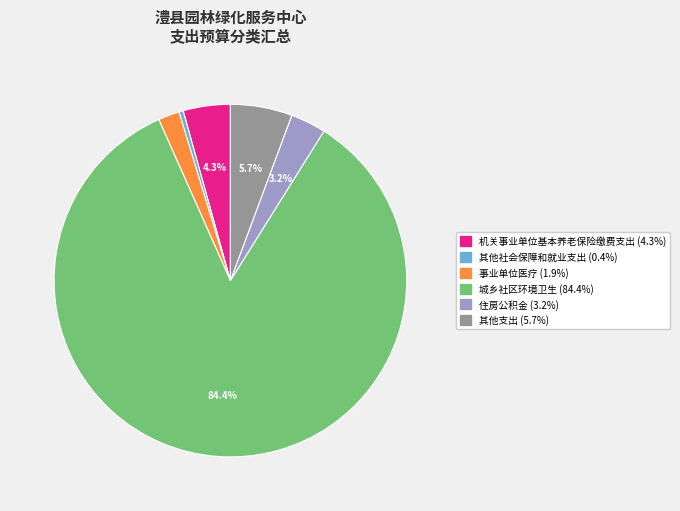

Between 城乡社区环境卫生 and 机关事业单位基本养老保险缴费支出, which is larger?

城乡社区环境卫生